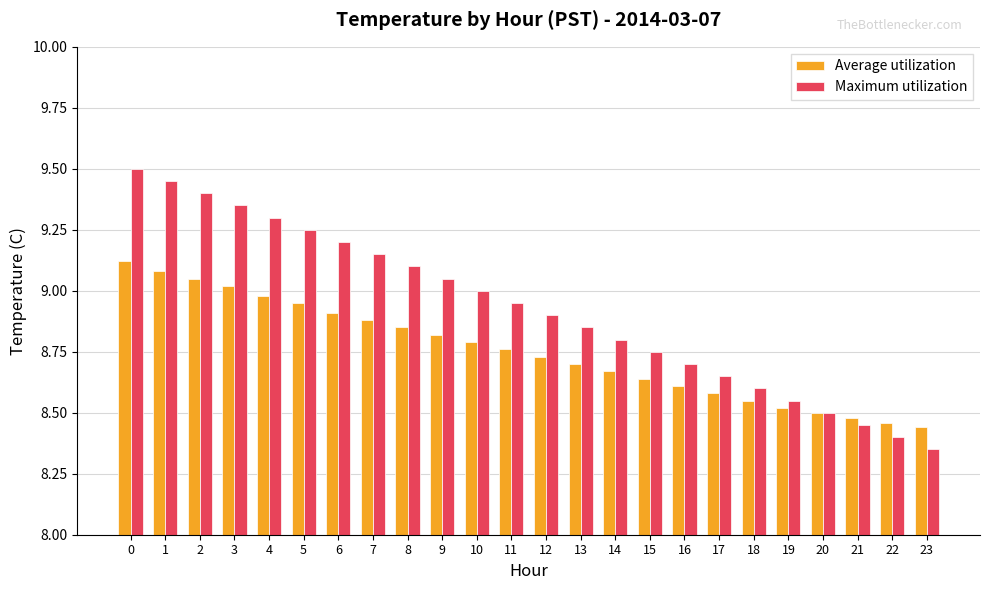

At which category does the chart reach its minimum across all series?

23